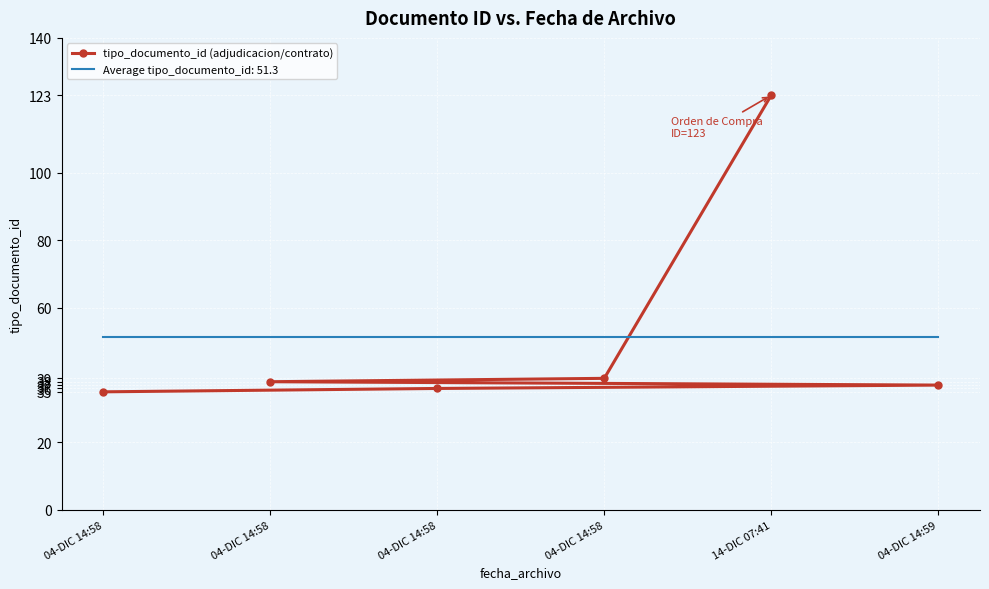

What is the sum of the values at 04-DIC 14:58 and 04-DIC 14:58?

73